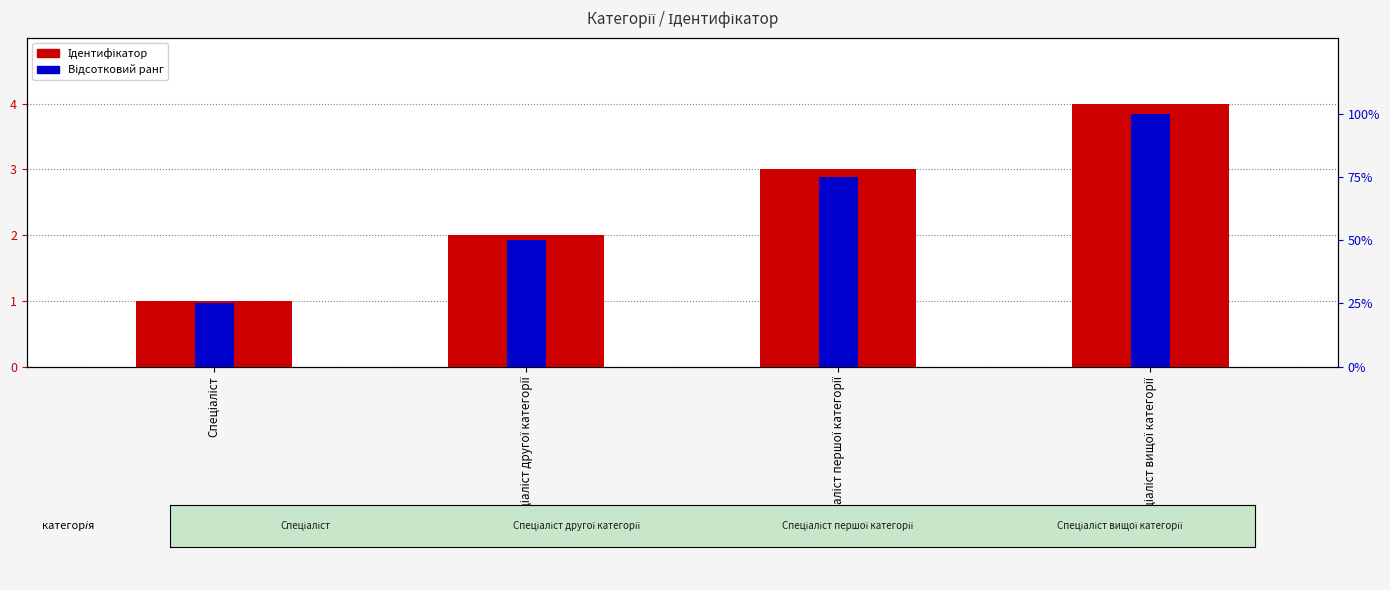

How many groups of bars are there?

4